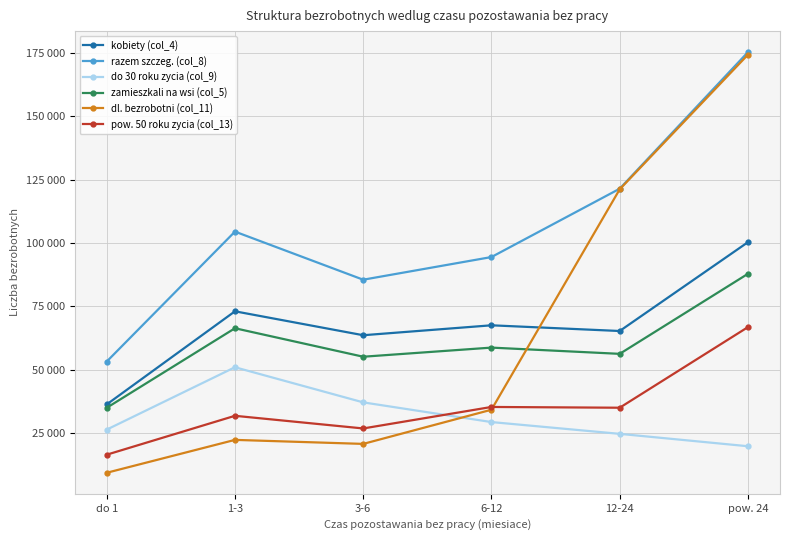

Which series has the largest total across all categories?

razem szczeg. (col_8)